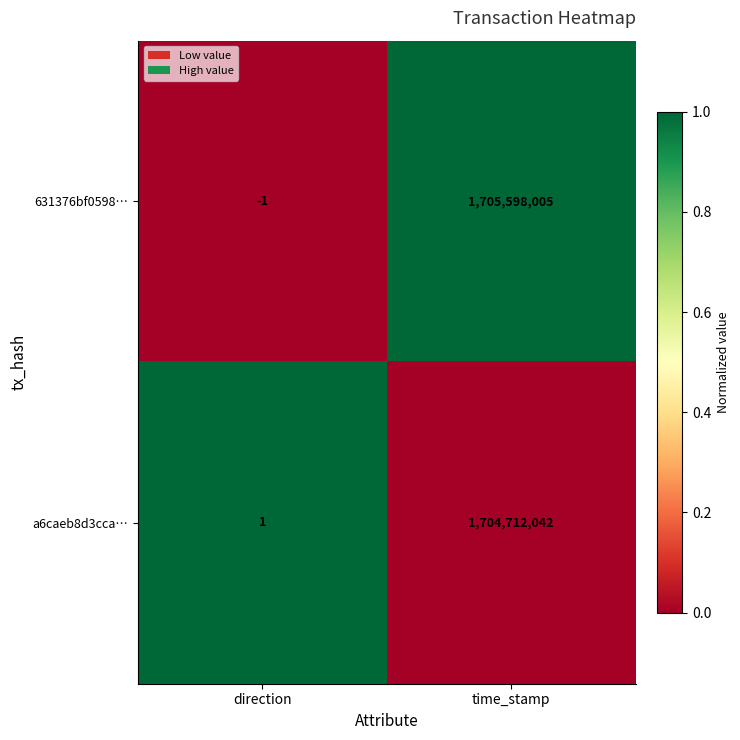

What is the sum of all 631376bf0598… values?

1705598004